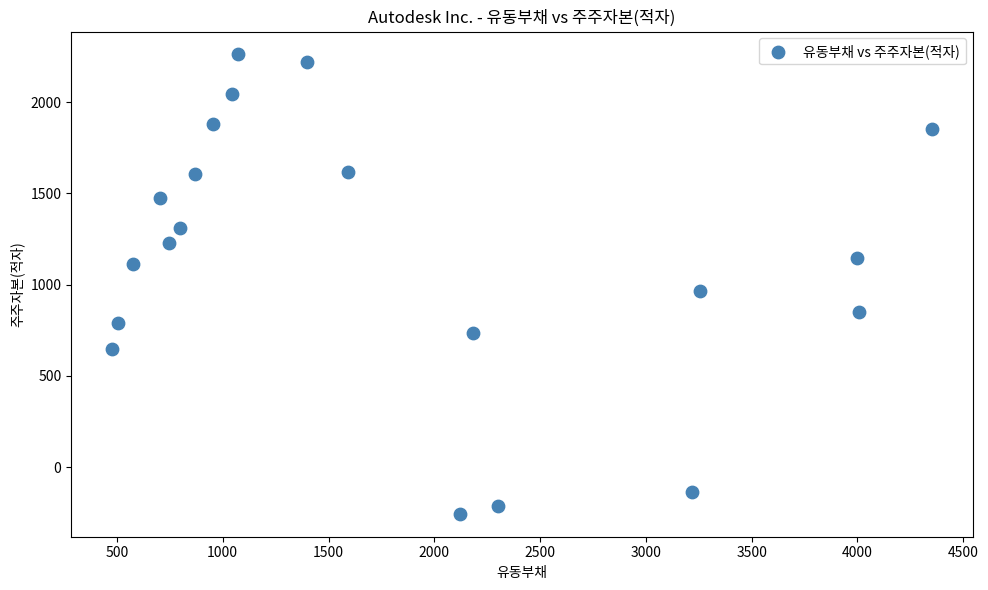

What is the range of X values (max minus min)?

3874